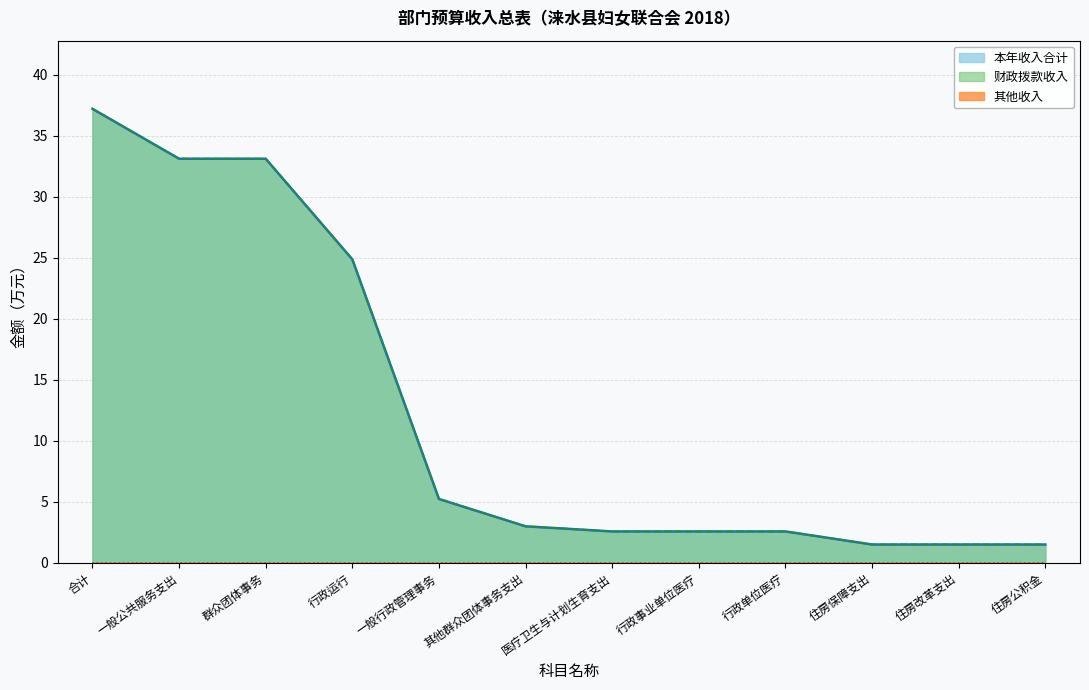

What is the label of the 10th point from the right?

群众团体事务